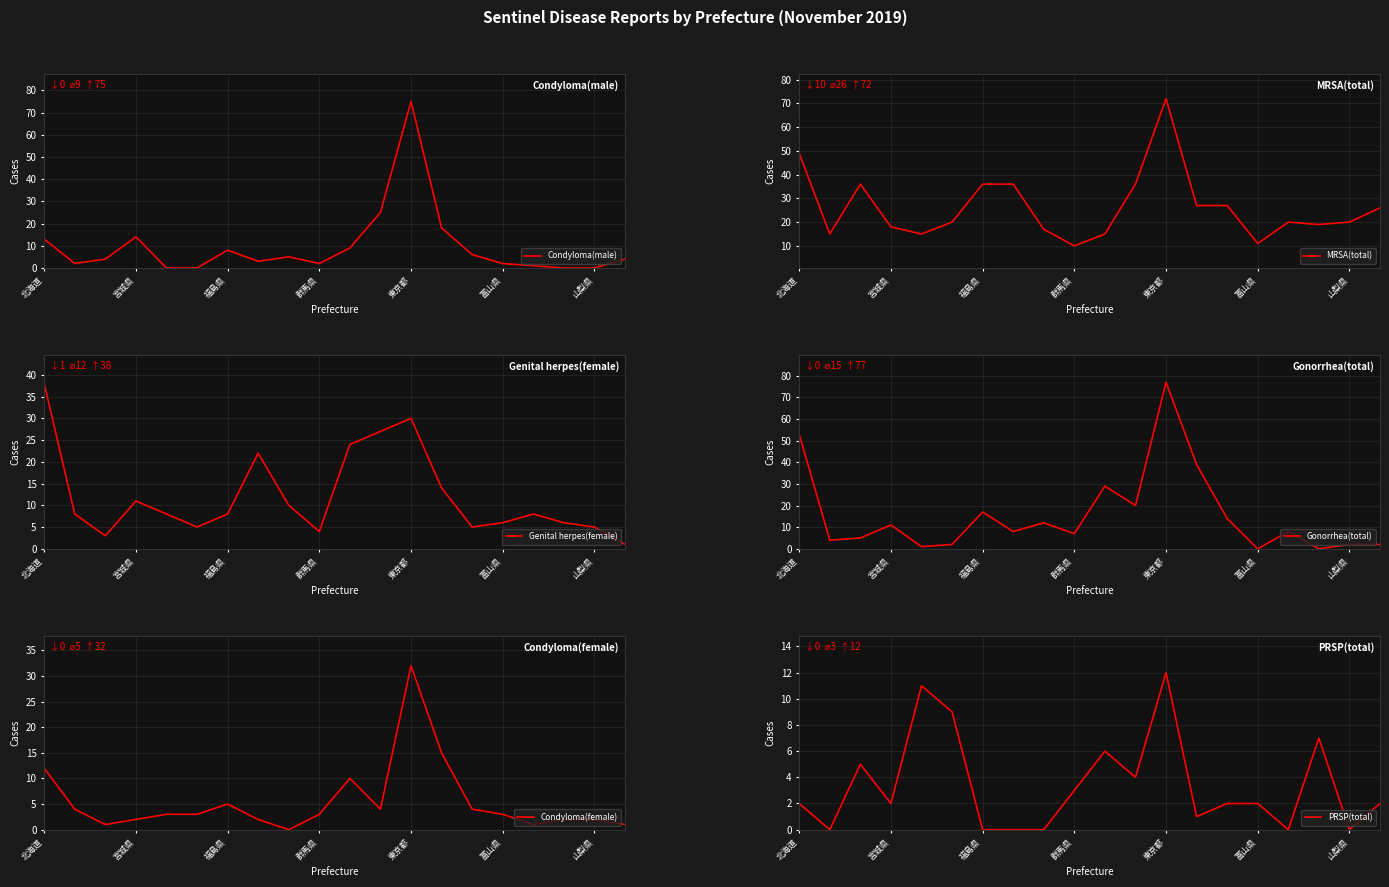

How many series are shown in this chart?

6